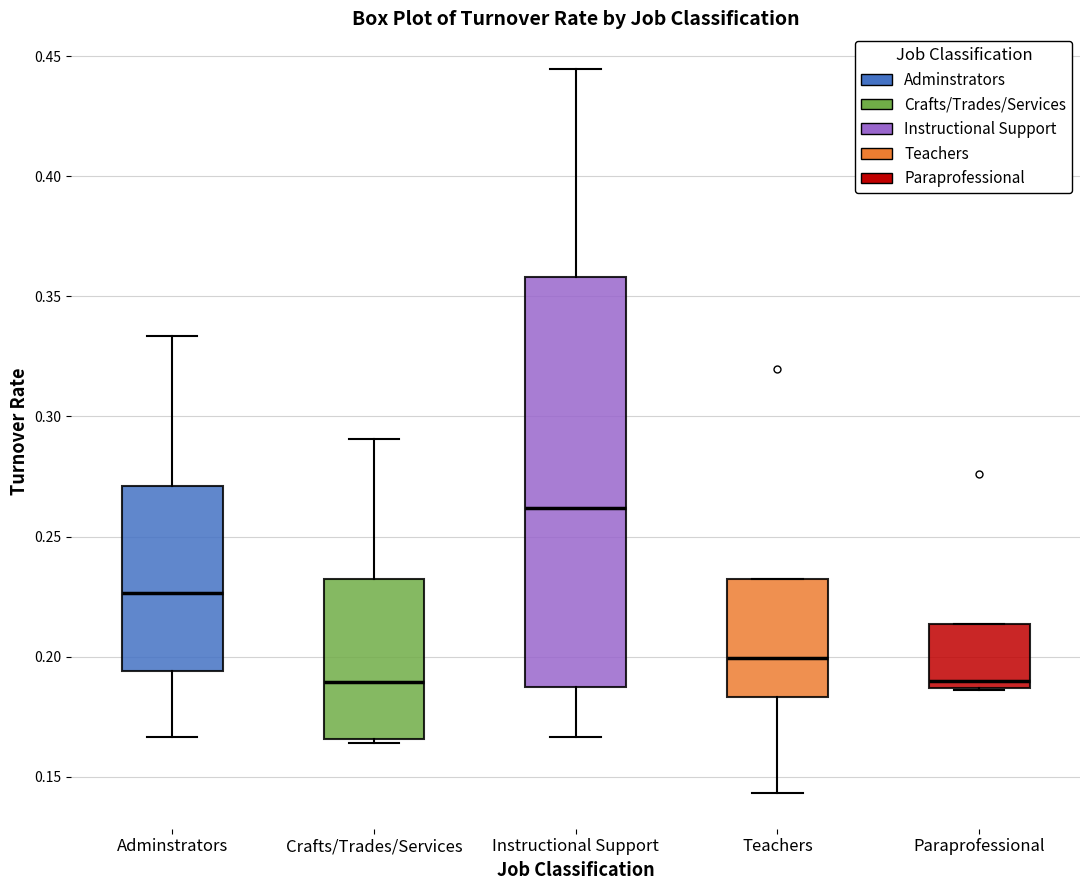

Reading left to right, transcribe this box plot: for each box, give where its median line is, the range the box spans, and where its two whiskers end, as read against the y-axis. The values are not printed on the chart, so give them approximately, as read against the axis.

Adminstrators: median 0.225, box 0.195 to 0.270, whiskers 0.165 to 0.335
Crafts/Trades/Services: median 0.190, box 0.165 to 0.230, whiskers 0.165 to 0.290
Instructional Support: median 0.260, box 0.190 to 0.360, whiskers 0.165 to 0.445
Teachers: median 0.200, box 0.185 to 0.230, whiskers 0.145 to 0.230
Paraprofessional: median 0.190, box 0.185 to 0.215, whiskers 0.185 to 0.215